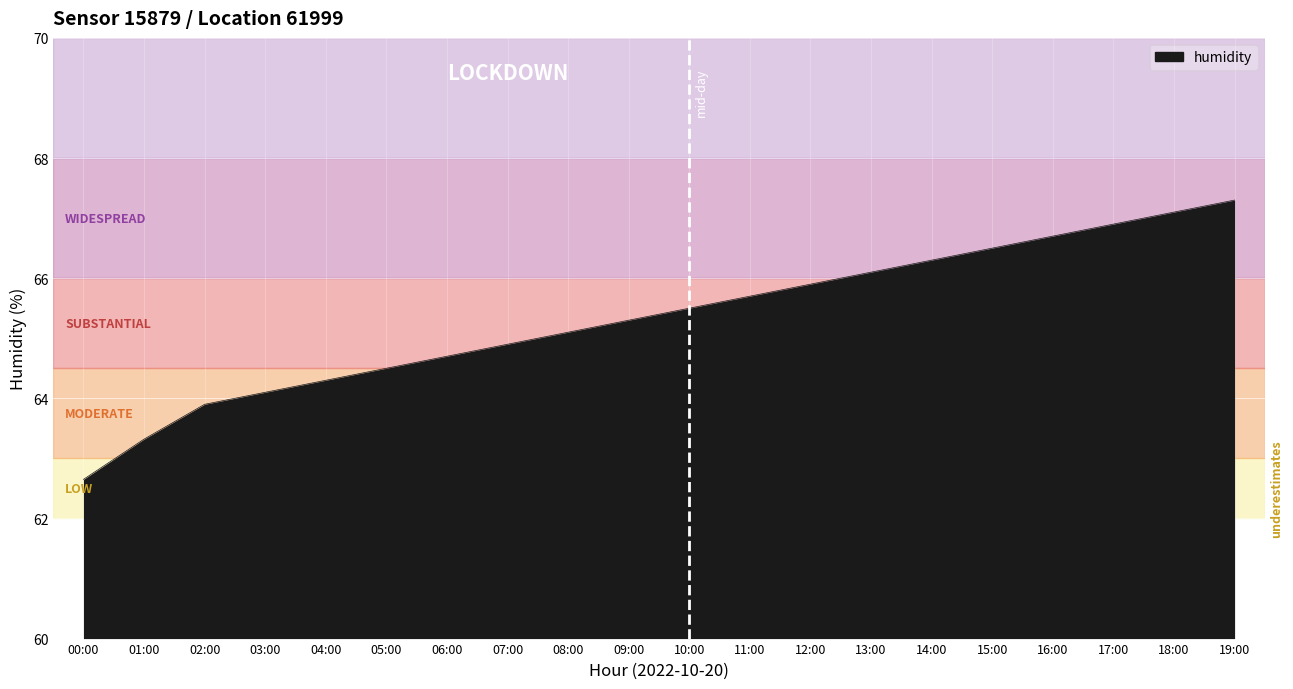

What is the average value?

65.3